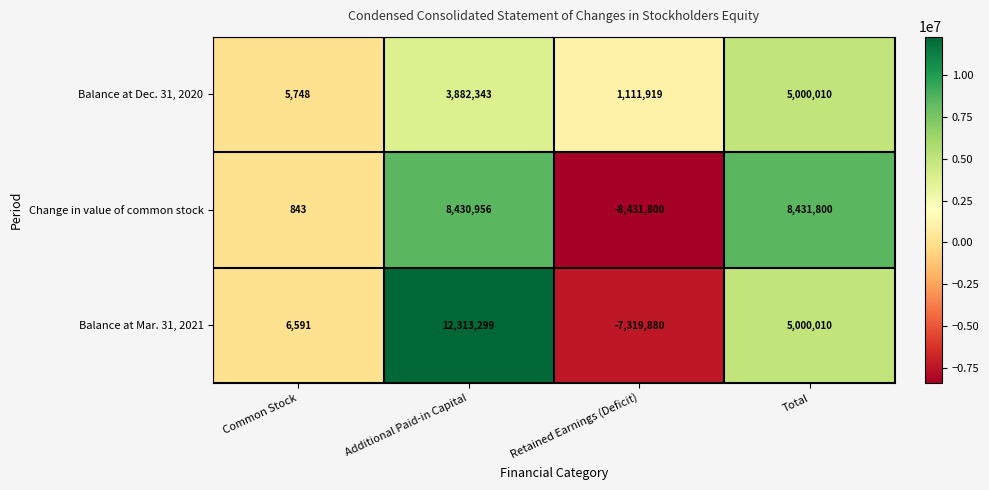

Rank the series at Additional Paid-in Capital from lowest to highest value.

Balance at Dec. 31, 2020, Change in value of common stock, Balance at Mar. 31, 2021